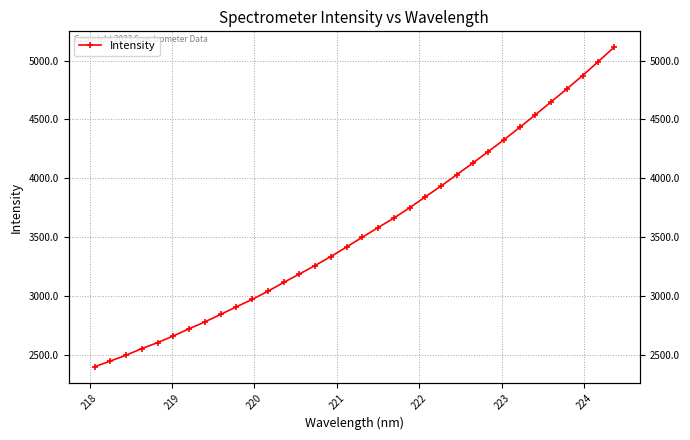

What is the maximum value shown in the chart?

5112.1